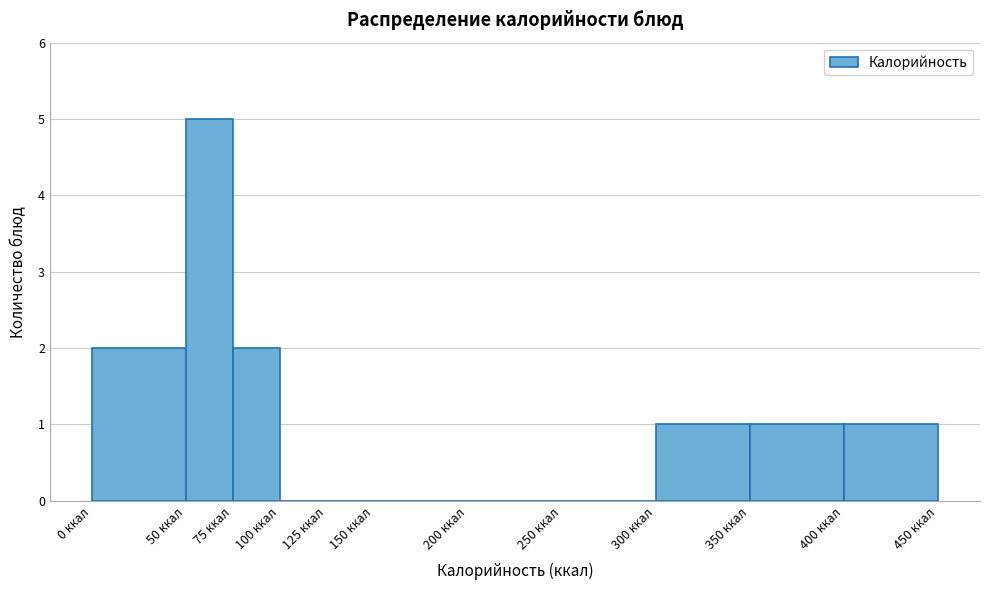

Reading left to right, list every bar in this chart as the range it spans on the x-axis followed by its height. The values are not printed on the chart, so give them approximately, as read against the axis.

0 to 50: 2
50 to 75: 5
75 to 100: 2
100 to 125: 0
125 to 150: 0
150 to 200: 0
200 to 250: 0
250 to 300: 0
300 to 350: 1
350 to 400: 1
400 to 450: 1